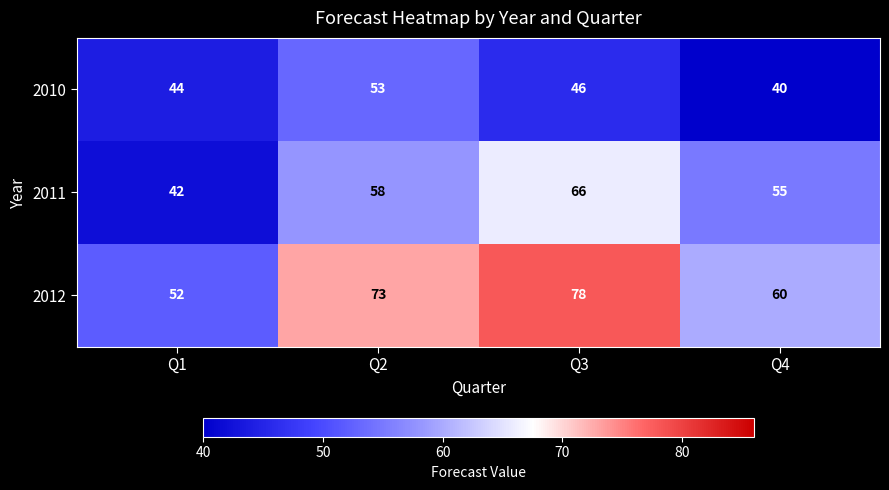

Which series has the widest spread of values?

2012